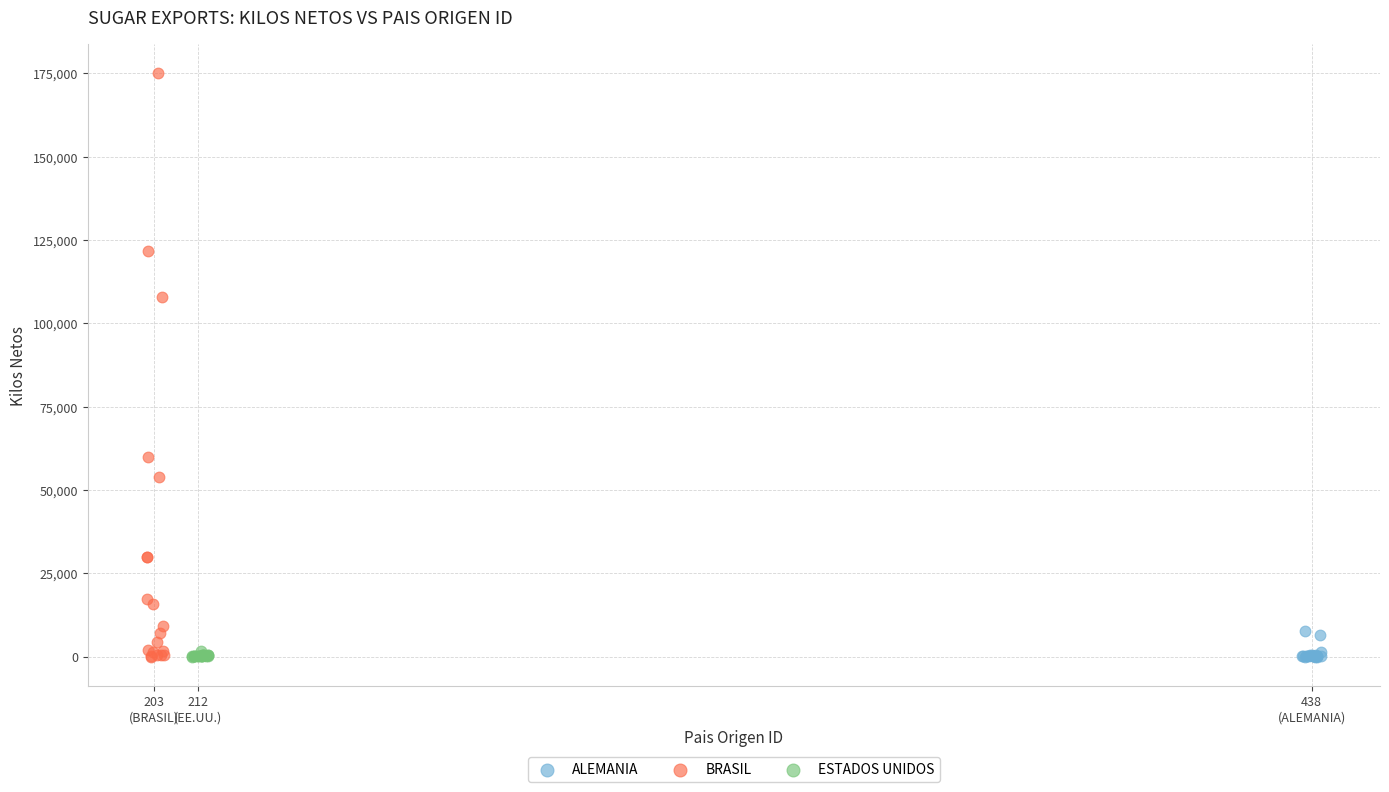

Which series contains the highest Y value?

BRASIL